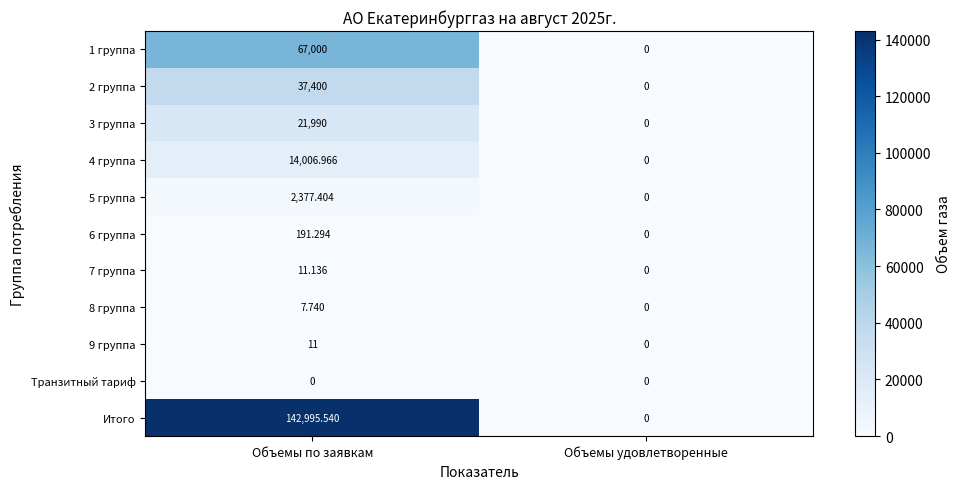

List the series in order of their peak value, highest first.

Итого, 1 группа, 2 группа, 3 группа, 4 группа, 5 группа, 6 группа, 7 группа, 9 группа, 8 группа, Транзитный тариф